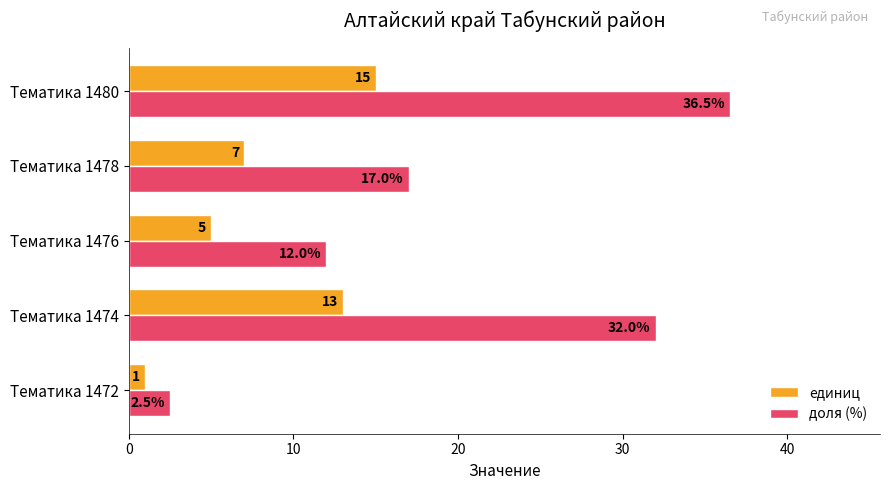

Which category has the highest value in the доля (%) series?

Тематика 1480